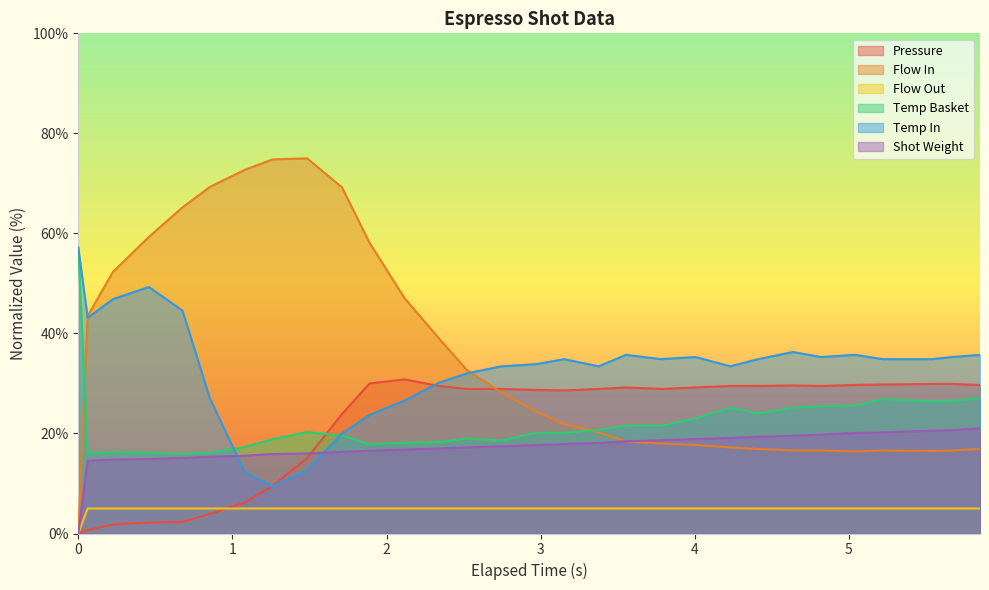

How many data points in pressure are less than 28?

10